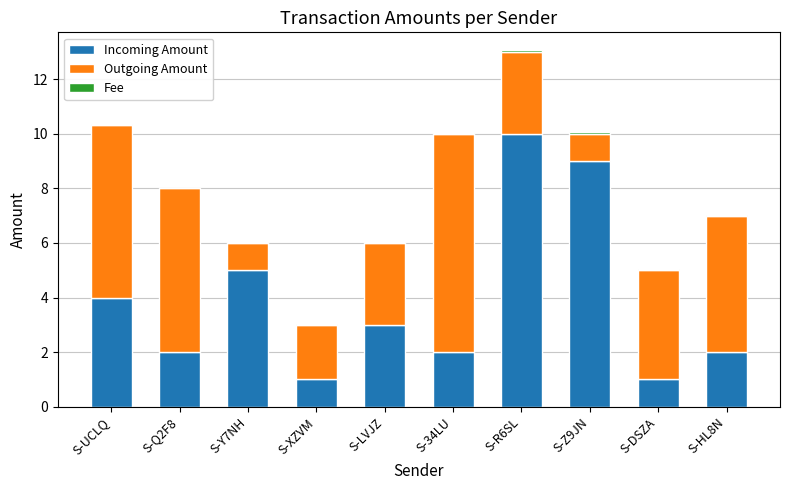

Are the bars grouped side by side (vs. stacked)?

No